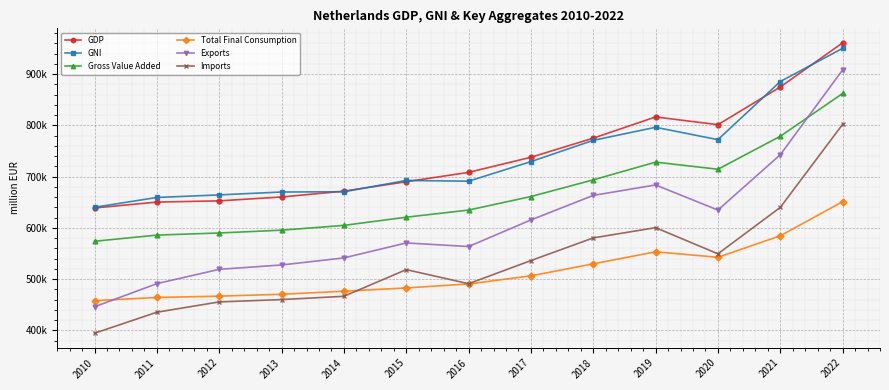

True or false: GNI and Total Final Consumption cross at least once.

False